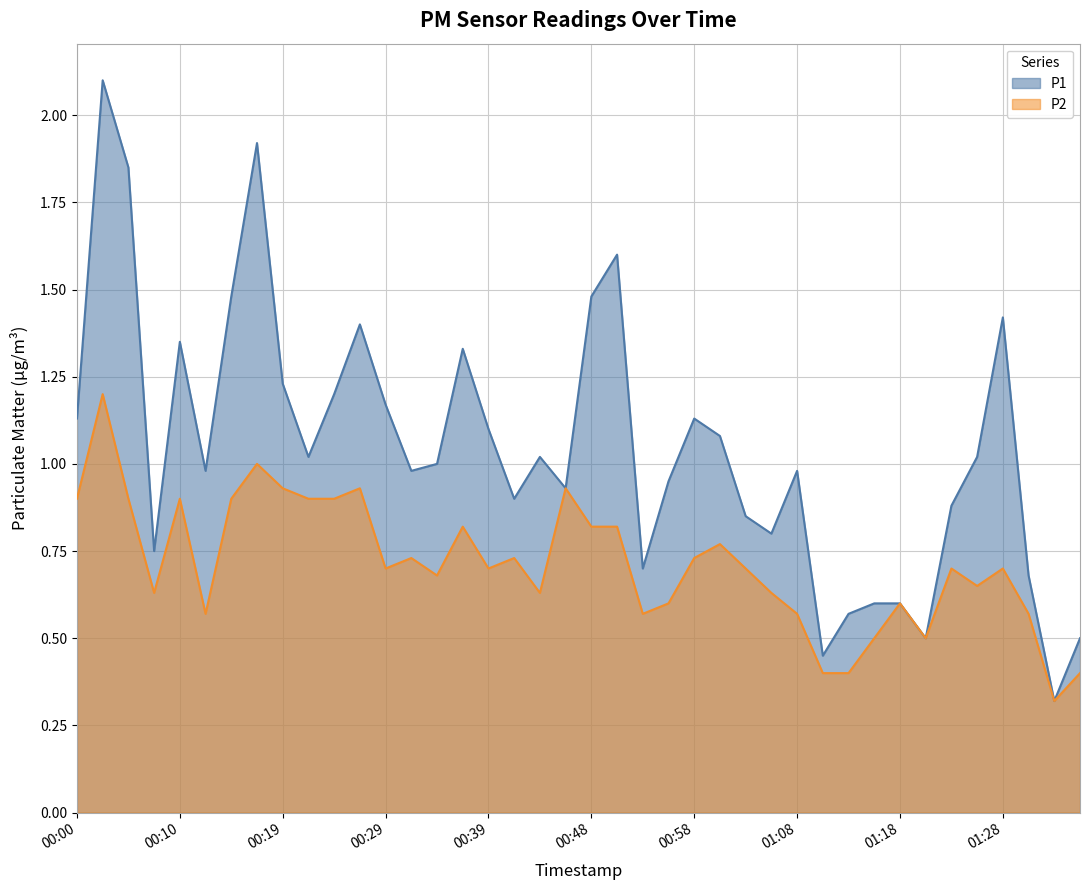

List the labels in order of P1 value, smallest first.

01:33, 01:11, 01:20, 01:35, 01:13, 01:16, 01:18, 01:30, 00:53, 00:07, 01:06, 01:03, 01:23, 00:41, 00:46, 00:56, 00:12, 00:31, 01:08, 00:34, 00:22, 00:44, 01:25, 01:01, 00:39, 00:00, 00:58, 00:29, 00:24, 00:19, 00:36, 00:10, 00:27, 01:28, 00:14, 00:48, 00:51, 00:05, 00:17, 00:02